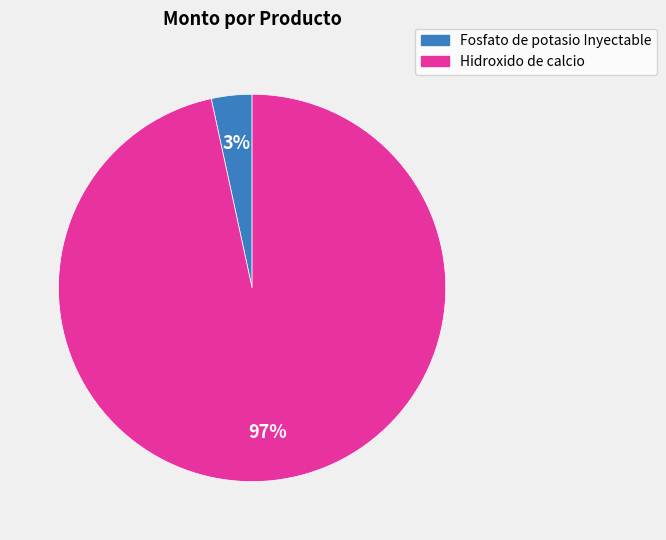

Rank the categories by value from highest to lowest.

Hidroxido de calcio, Fosfato de potasio Inyectable